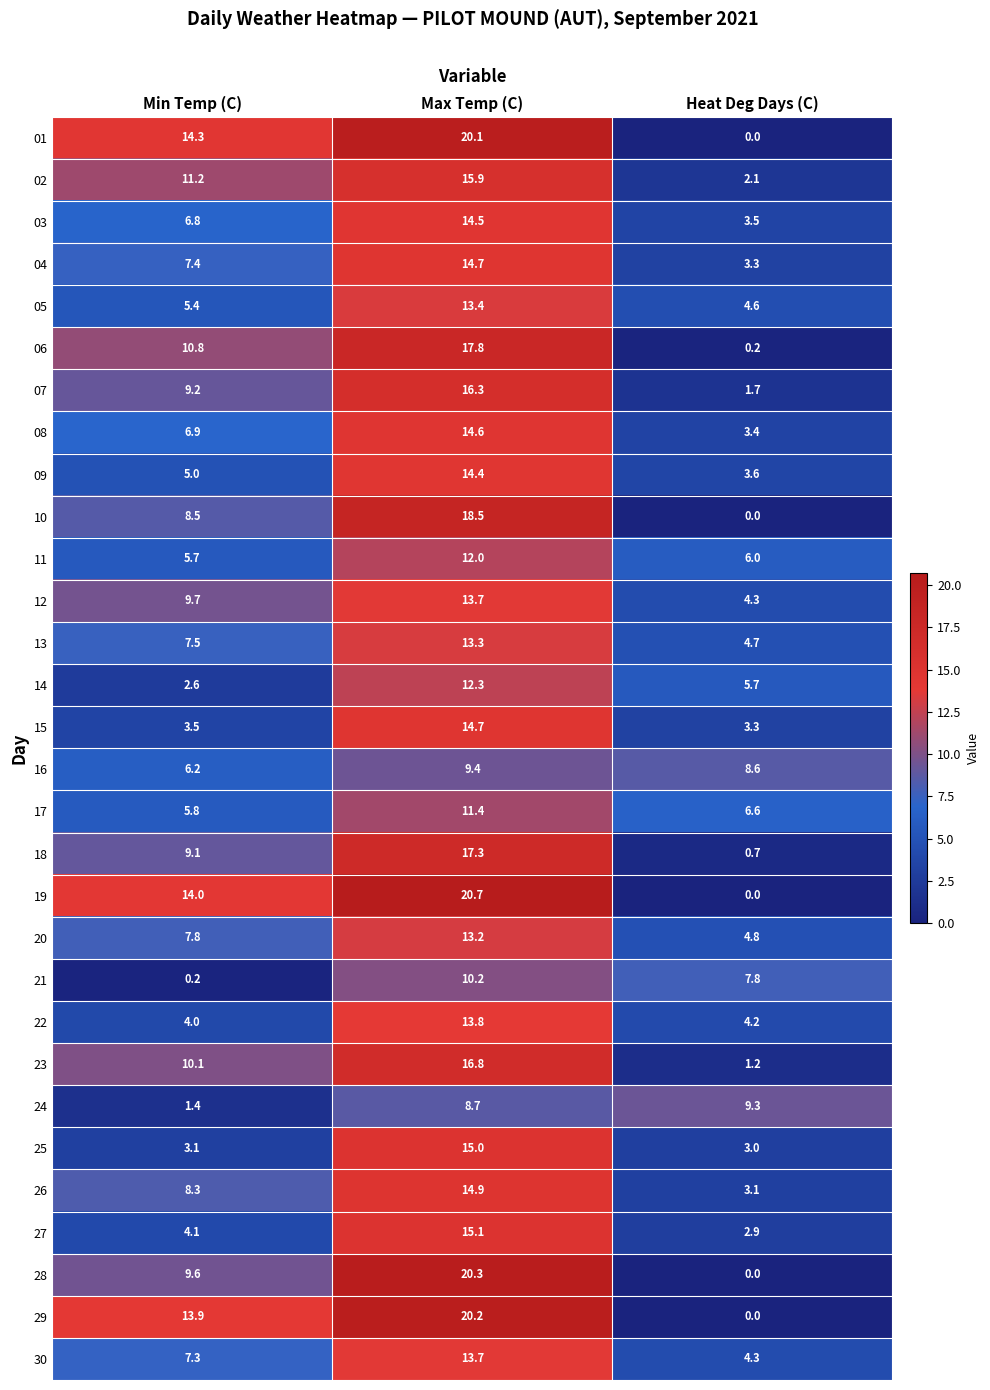

What is the spread (max minus min) of values at Heat Deg Days (C)?

9.3